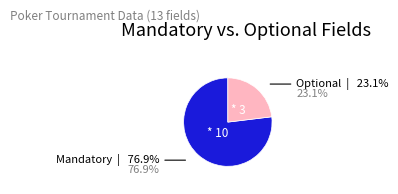

Does any single category account for the majority?

Yes